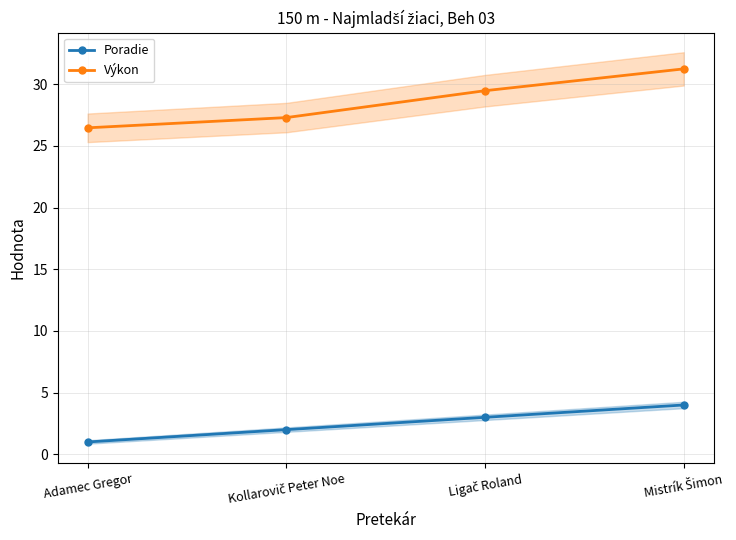

Which category has the lowest value in the Výkon series?

Adamec Gregor